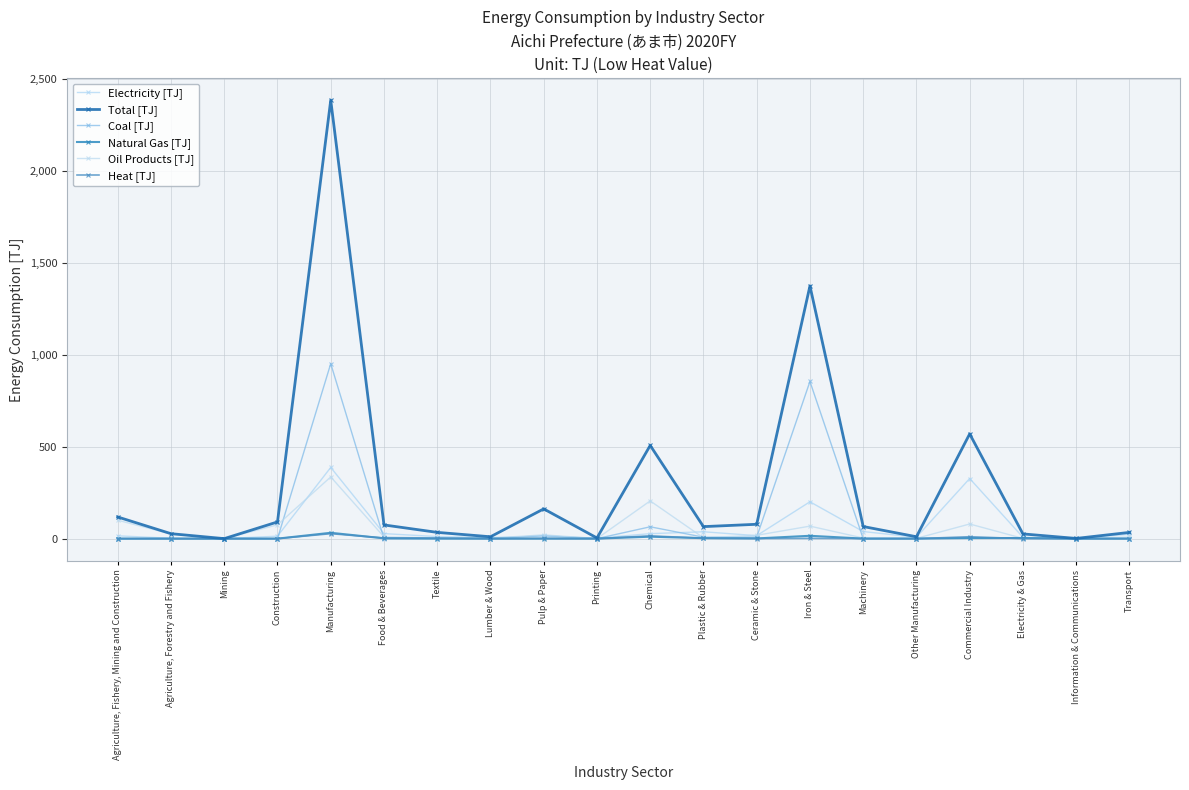

What is the difference between the maximum and minimum values in the Total [TJ] series?

2386.4